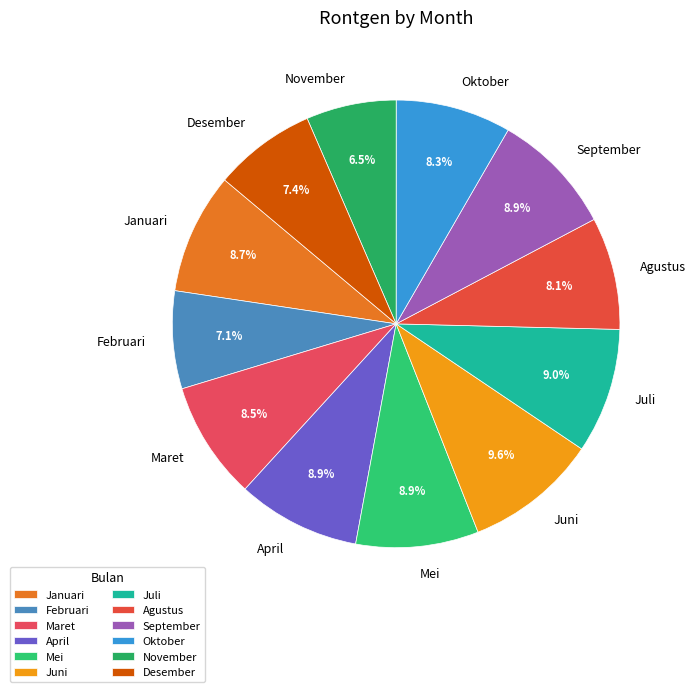

What is the largest slice in the pie chart?

Juni